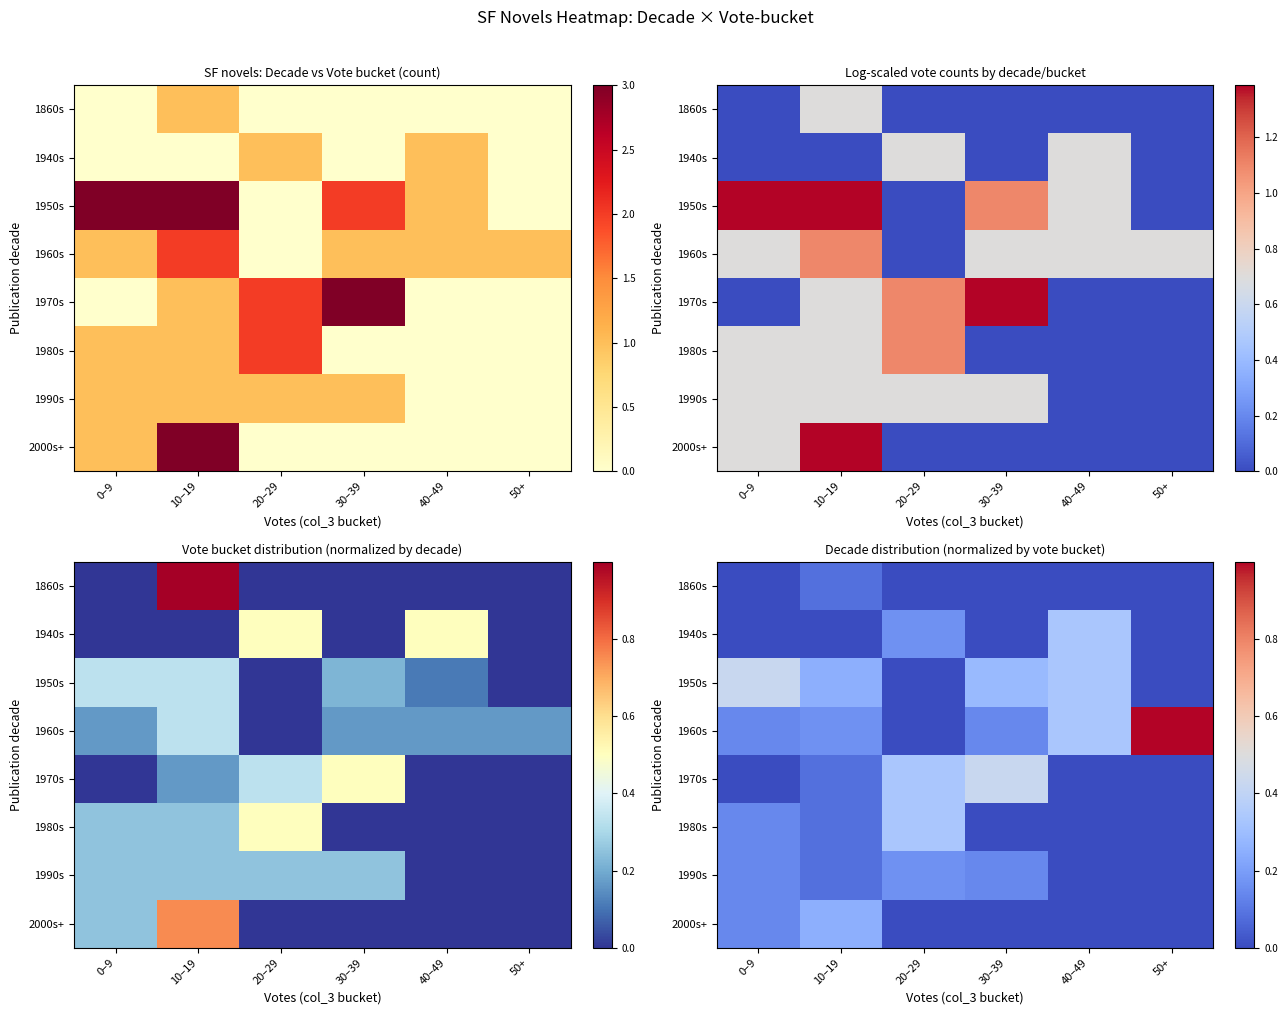

True or false: 2000s+ has a value of 0.1 at 10–19.

False